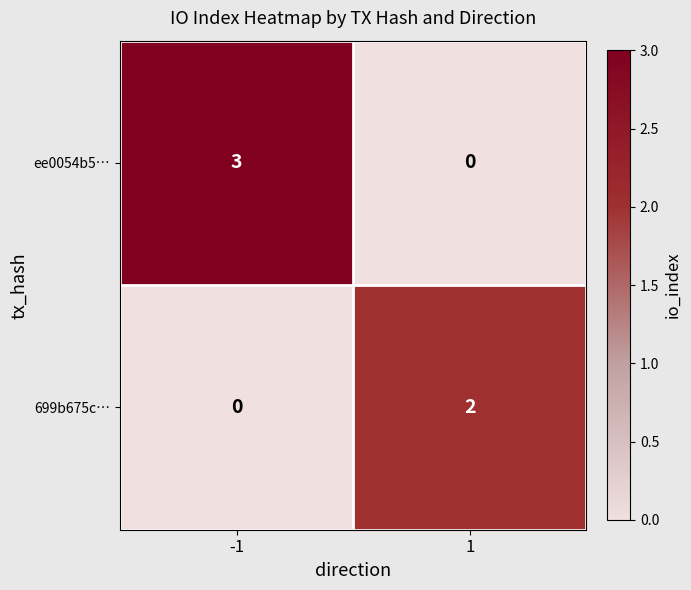

At how many categories does at least one series exceed 0?

2